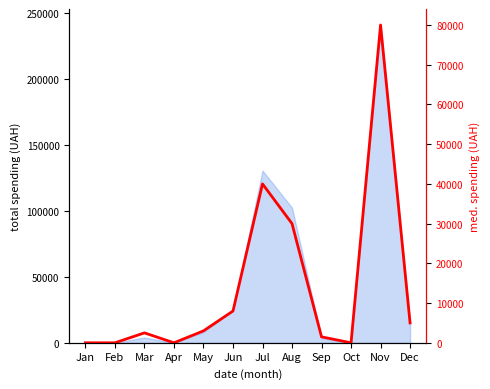

Rank the categories by value from lowest to highest.

Jan, Feb, Apr, Oct, Sep, Mar, May, Dec, Jun, Aug, Jul, Nov